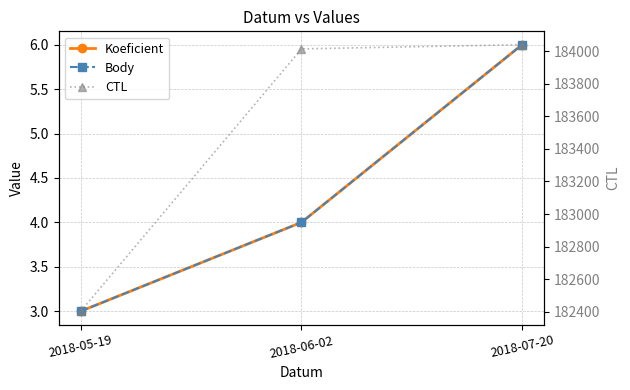

Rank the series at 2018-05-19 from lowest to highest value.

Koeficient, Body, CTL